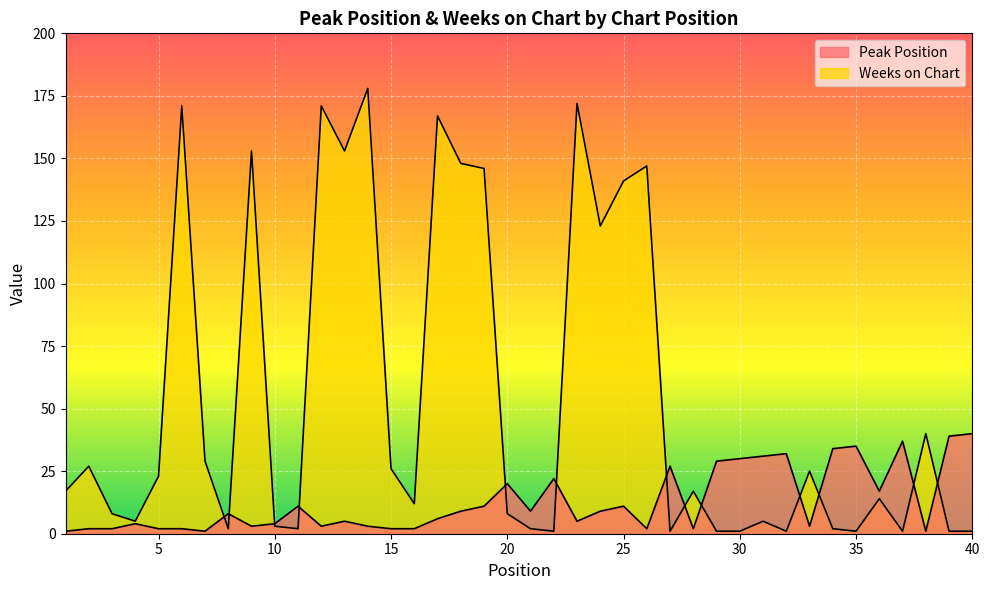

Reading right to left, transcribe all the data shown in this chart.

Peak Position: 40=40	39=39	38=1	37=37	36=17	35=35	34=34	33=3	32=32	31=31	30=30	29=29	28=2	27=27	26=2	25=11	24=9	23=5	22=22	21=9	20=20	19=11	18=9	17=6	16=2	15=2	14=3	13=5	12=3	11=11	10=4	9=3	8=8	7=1	6=2	5=2	4=4	3=2	2=2	1=1
Weeks on Chart: 40=1	39=1	38=40	37=1	36=14	35=1	34=2	33=25	32=1	31=5	30=1	29=1	28=17	27=1	26=147	25=141	24=123	23=172	22=1	21=2	20=8	19=146	18=148	17=167	16=12	15=26	14=178	13=153	12=171	11=2	10=3	9=153	8=2	7=29	6=171	5=23	4=5	3=8	2=27	1=17